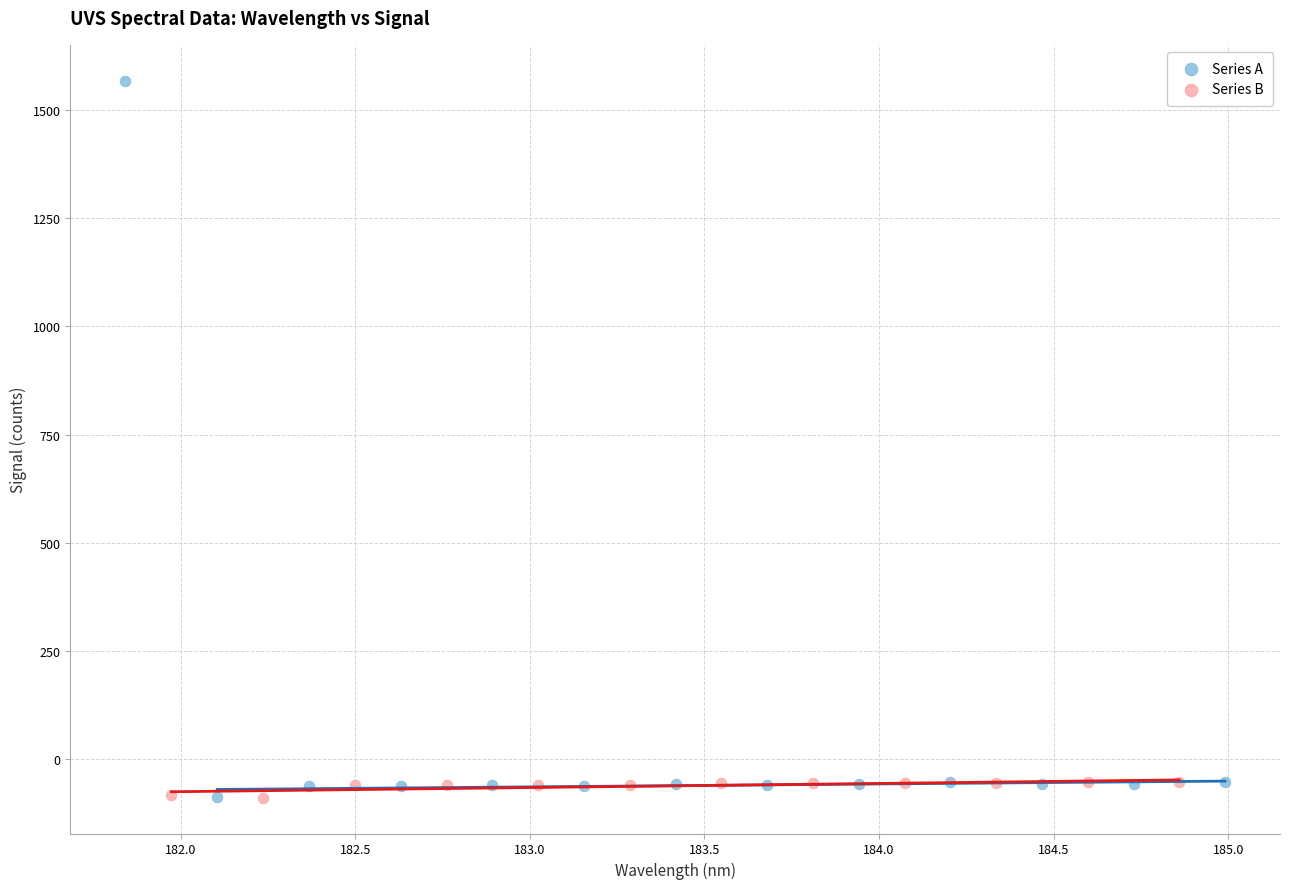

What are all the series names shown in the legend?

Series A, Series B